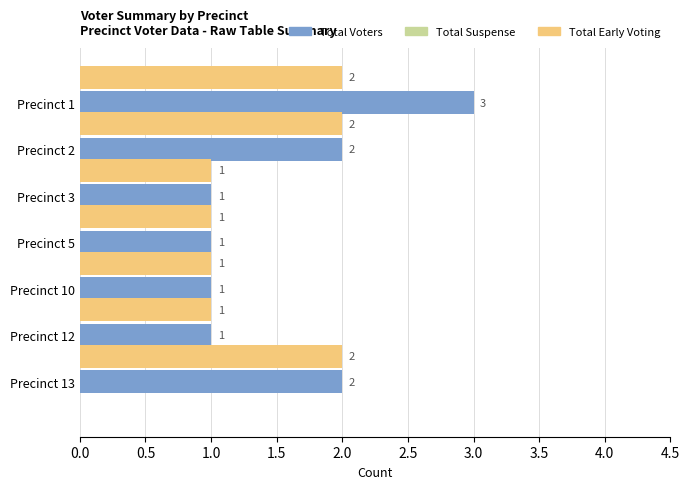

What is the average value of the Total Voters series?

2